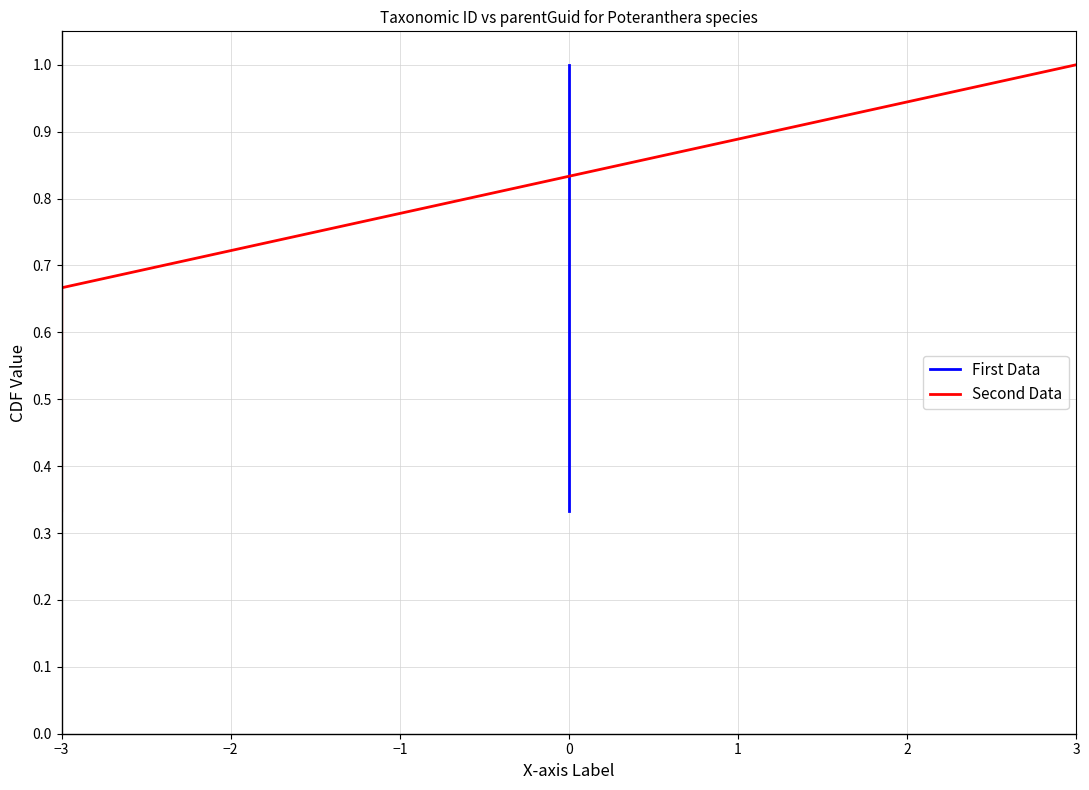

At how many categories does at least one series exceed 0?

3